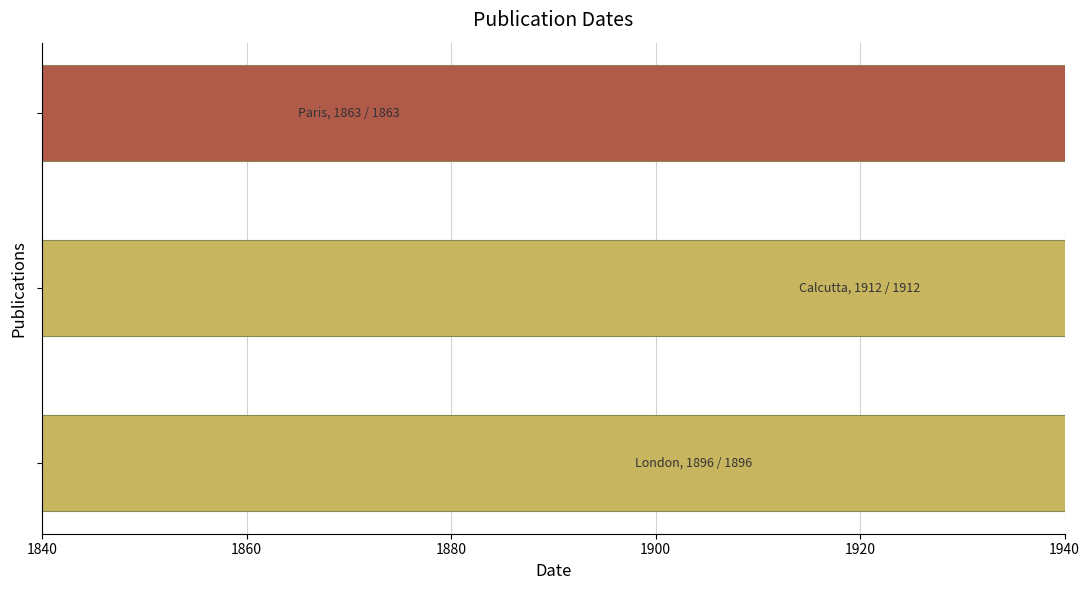

True or false: the data shows 3076 at 1860.

False